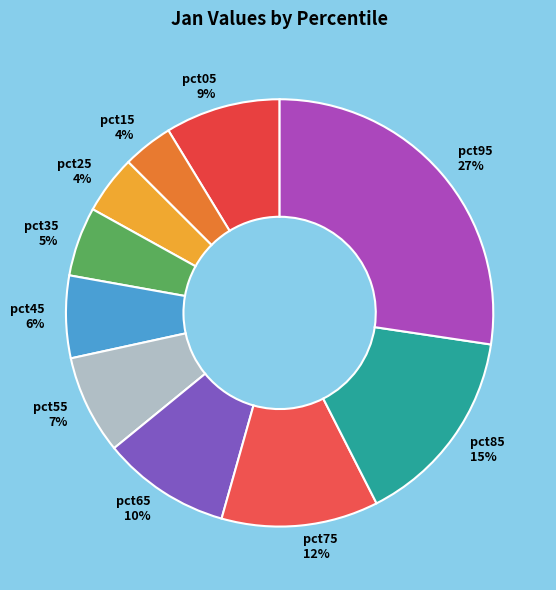

Do pct65 10% and pct05 9% together represent more than half of the pie?

No